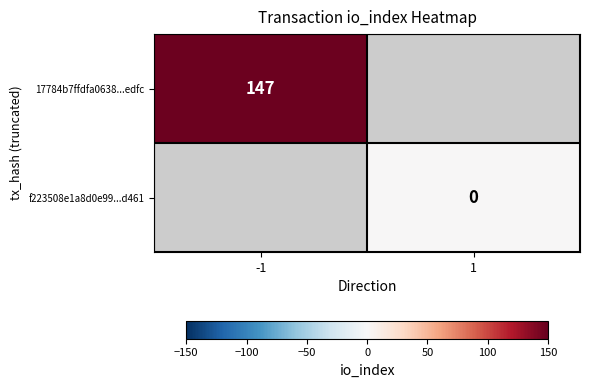

At how many categories does at least one series exceed 21?

1